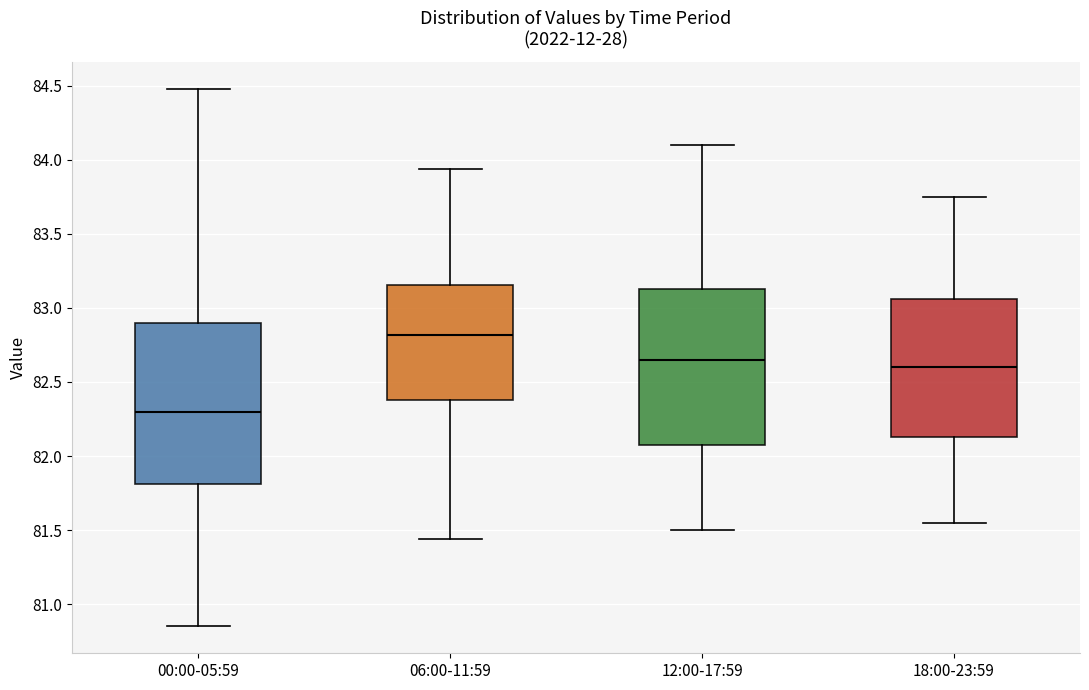

Reading left to right, transcribe this box plot: for each box, give where its median line is, the range the box spans, and where its two whiskers end, as read against the y-axis. The values are not printed on the chart, so give them approximately, as read against the axis.

00:00-05:59: median 82.30, box 81.80 to 82.90, whiskers 80.85 to 84.50
06:00-11:59: median 82.80, box 82.40 to 83.15, whiskers 81.45 to 83.95
12:00-17:59: median 82.65, box 82.10 to 83.15, whiskers 81.50 to 84.10
18:00-23:59: median 82.60, box 82.15 to 83.05, whiskers 81.55 to 83.75